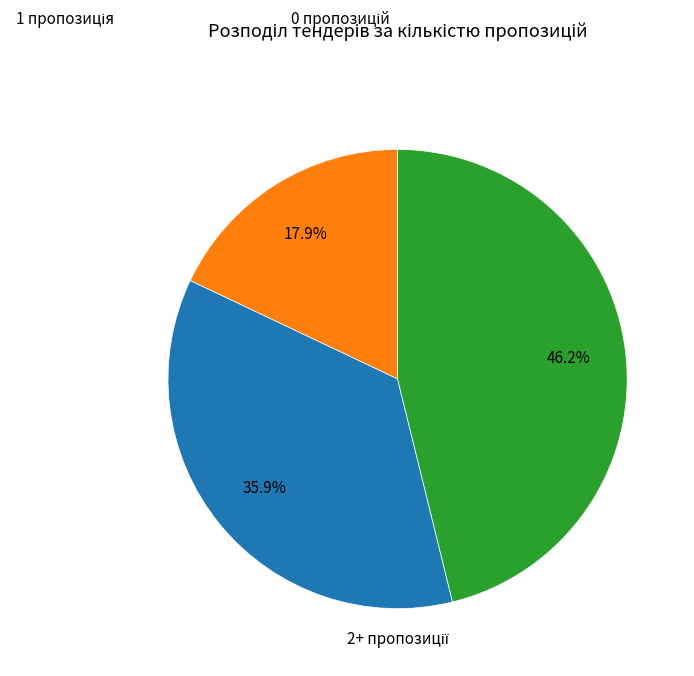

How many slices are in this pie chart?

3